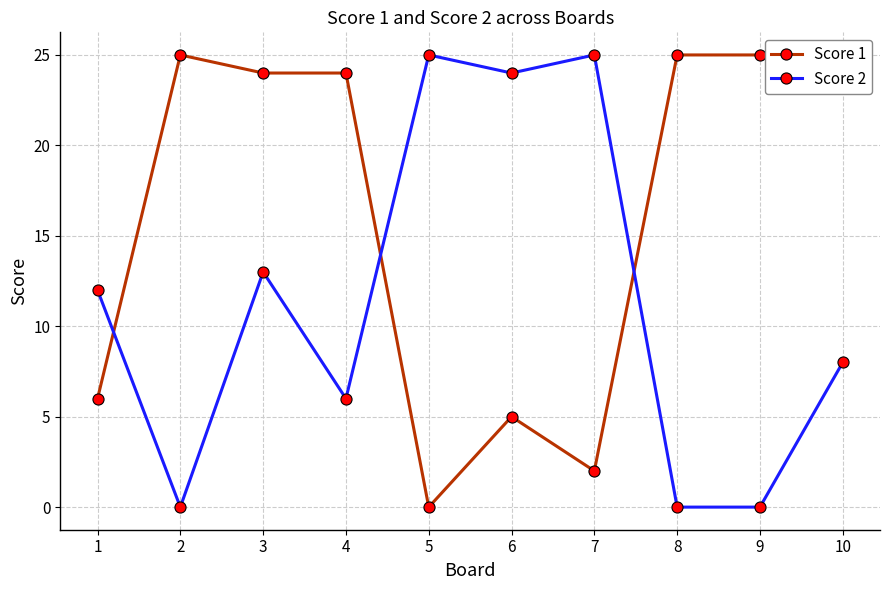

List the series in order of their overall mean, highest first.

Score 1, Score 2